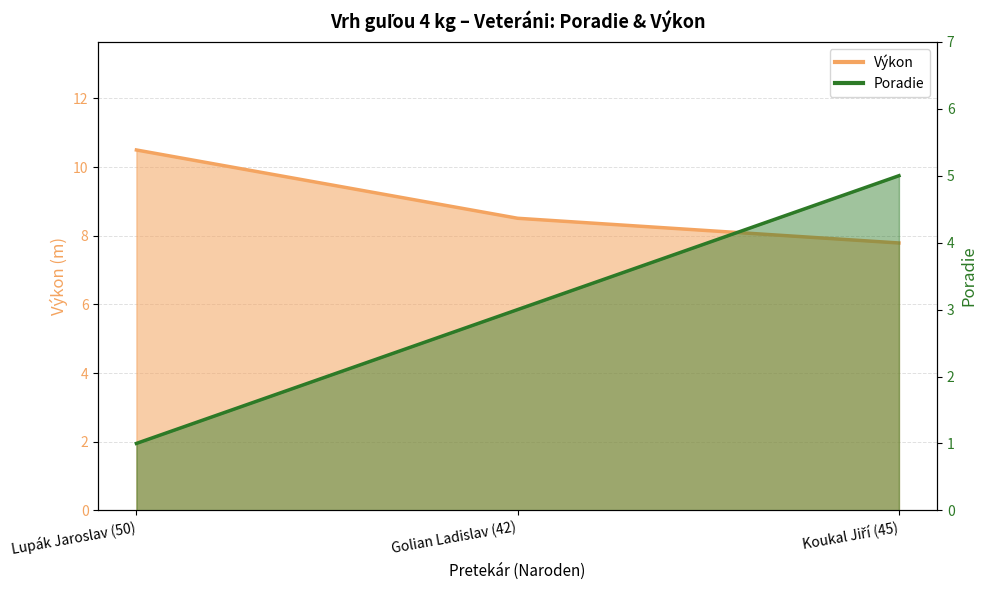

Which series has the widest spread of values?

Poradie